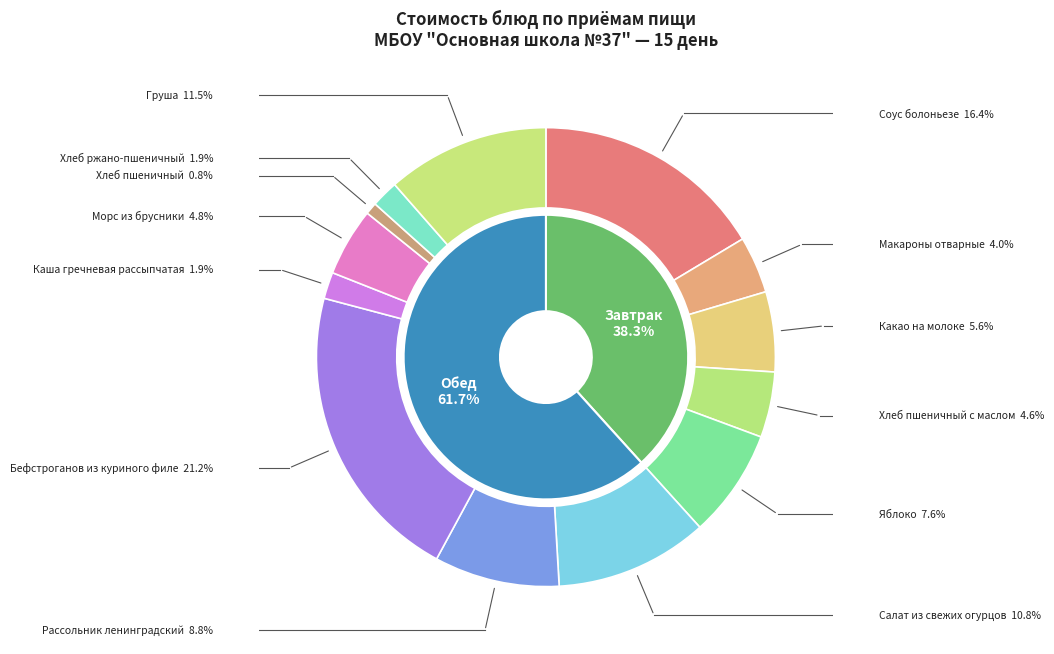

Is Какао на молоке the majority of the pie?

No